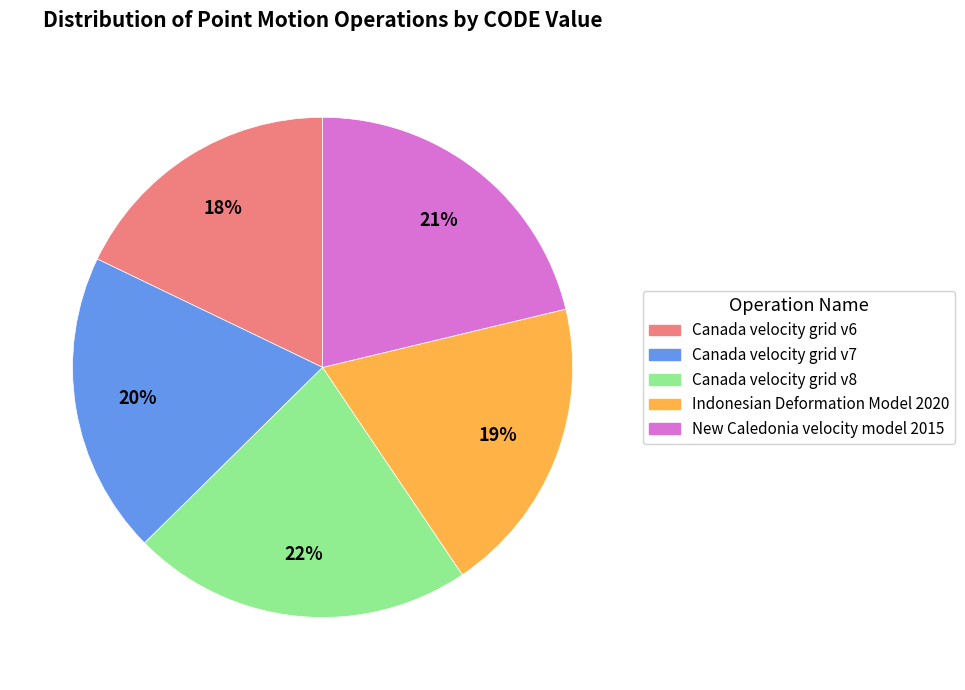

Is it true that New Caledonia velocity model 2015 is 36% of the pie?

False